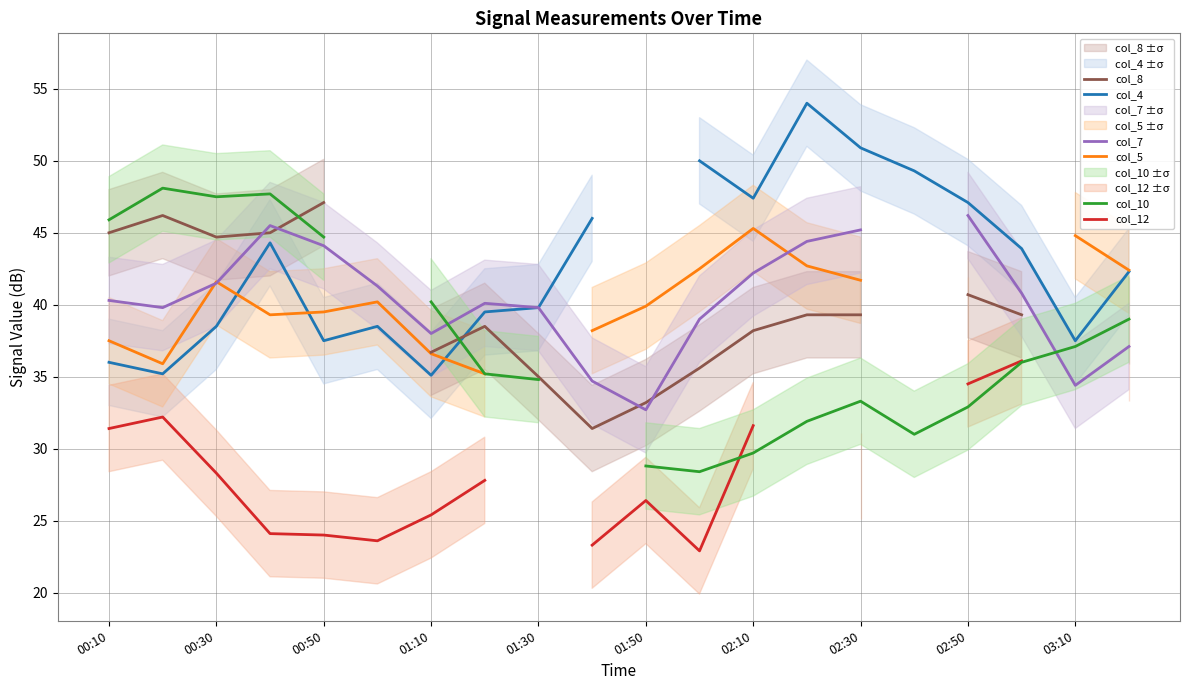

Which series has the widest spread of values?

col_10